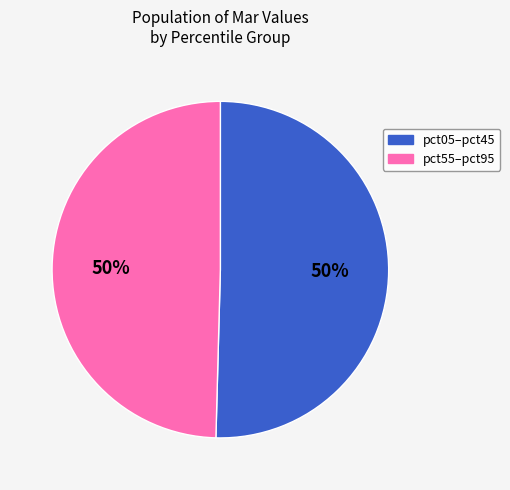

To the nearest percent, what is the average slice percentage?

50%